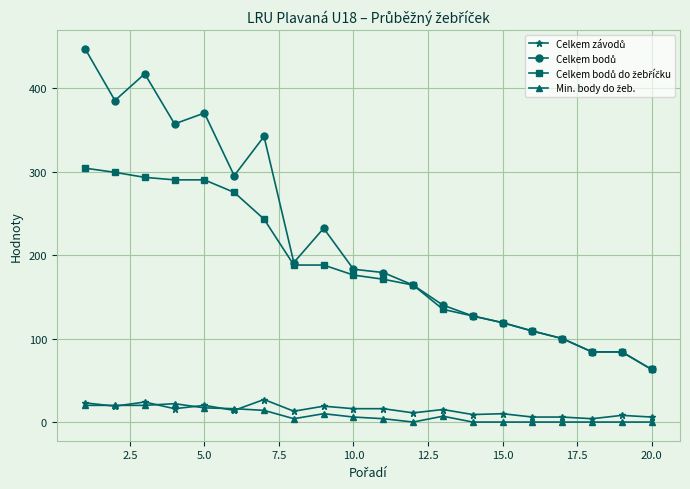

What is the maximum value shown in the chart?

447